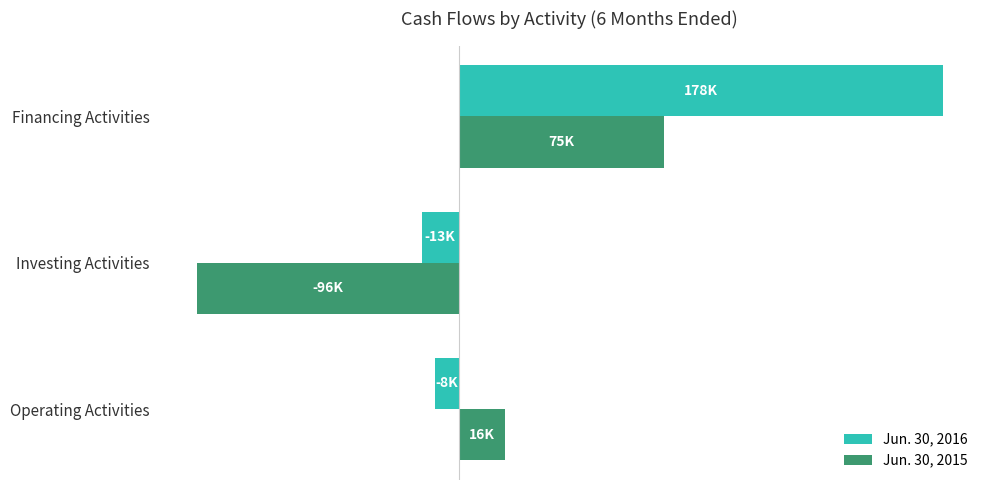

What is the average value of the Jun. 30, 2016 series?

52179